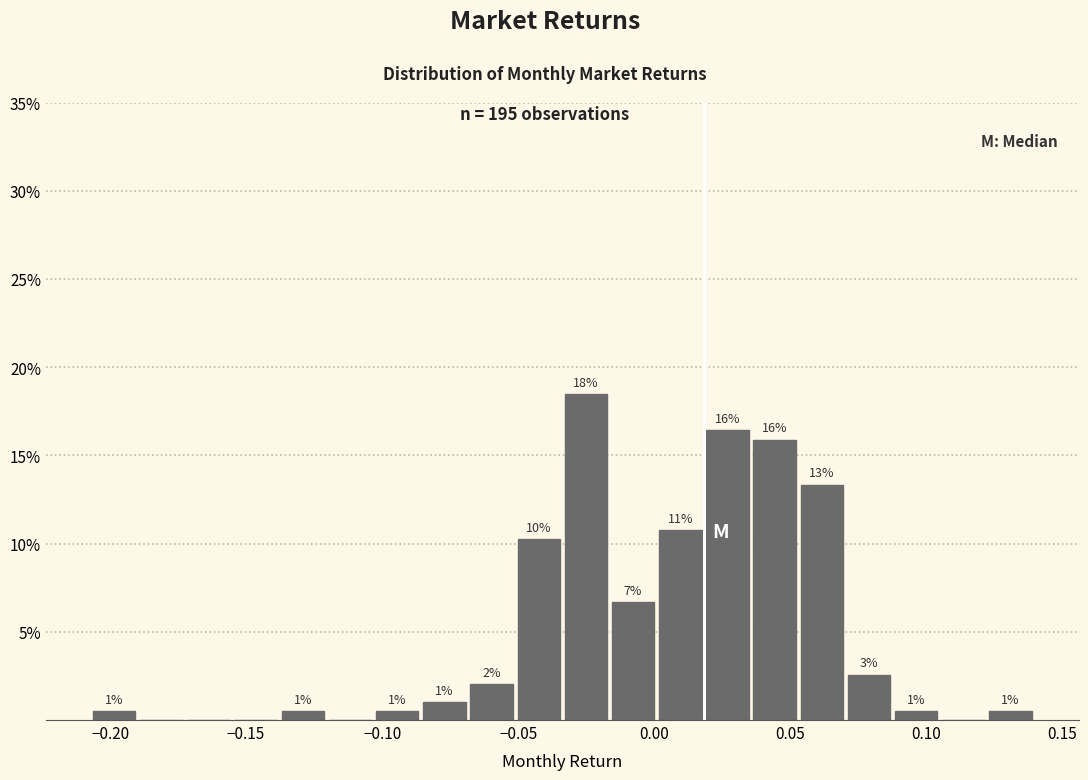

Read against the x-axis, roughly where is the centre of the tallest bar?

-0.025